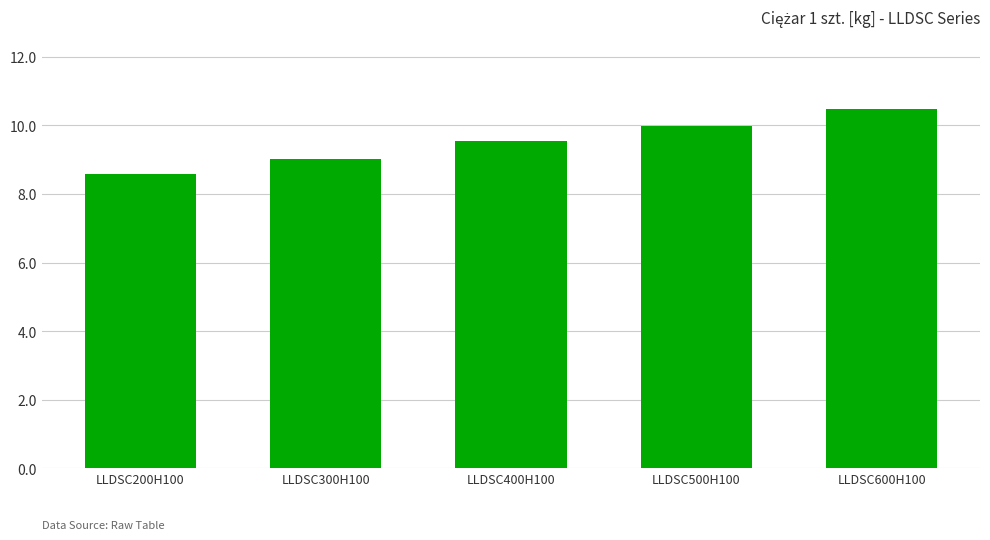

Read the value at LLDSC400H100.

9.5